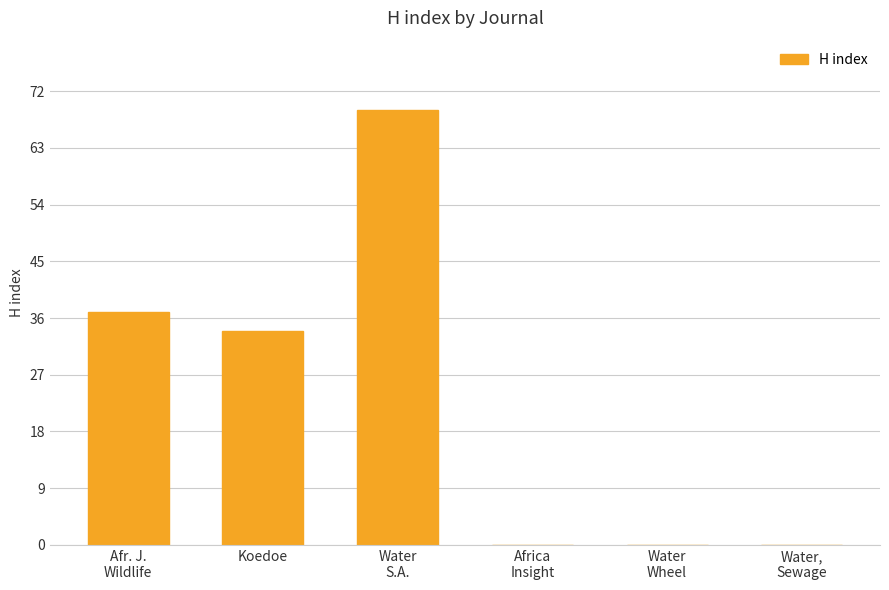

Where is the data nearest to the value 34?

Koedoe